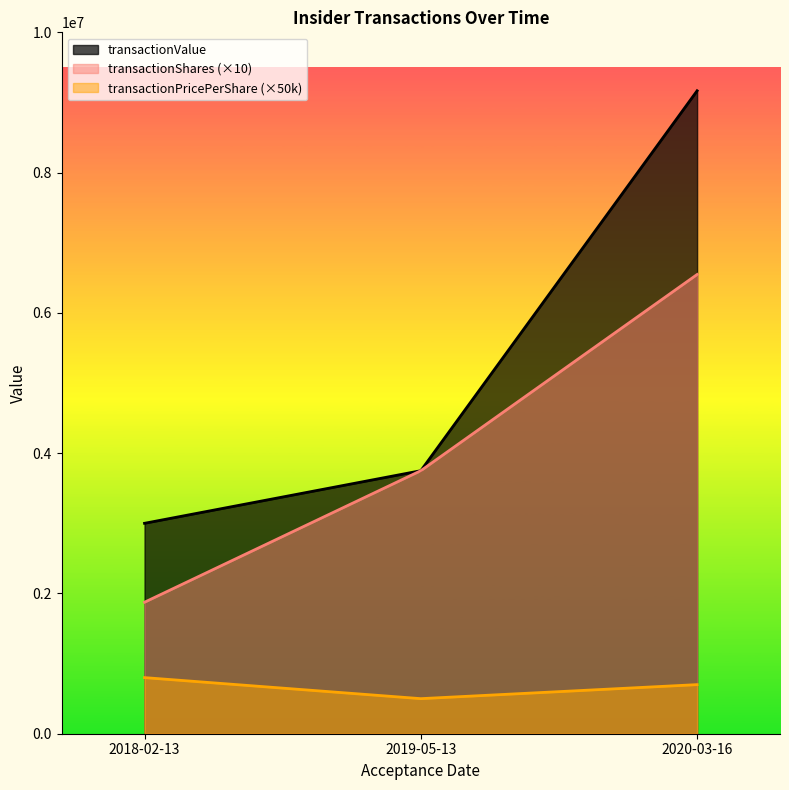

What is the greatest value displayed?

9166668